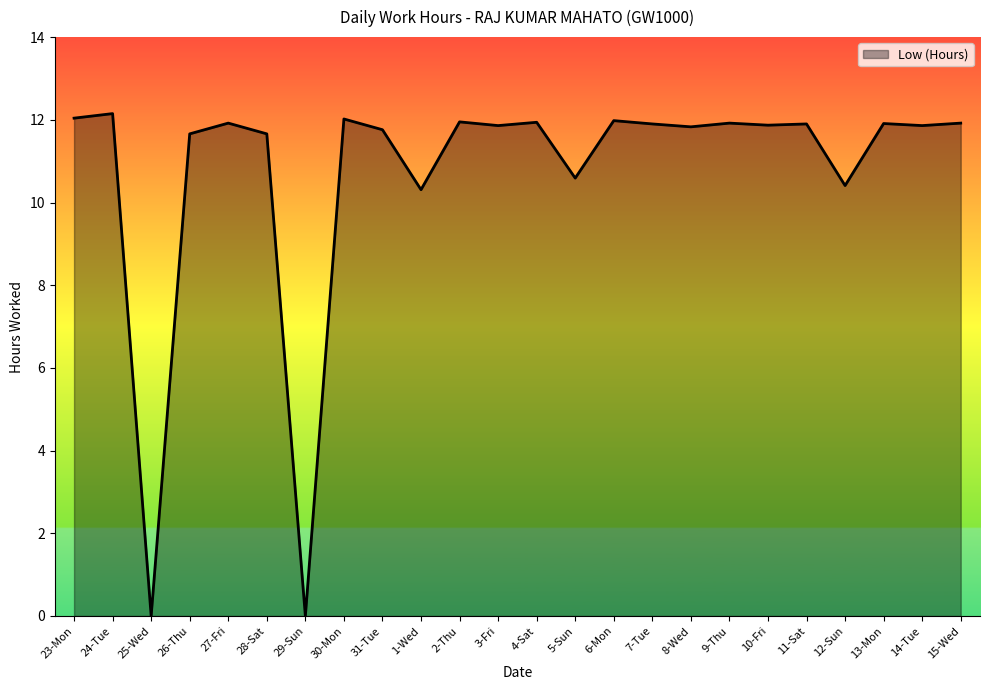

Approximately how many times larger is the value at 2-Thu compared to 23-Mon?

1.0